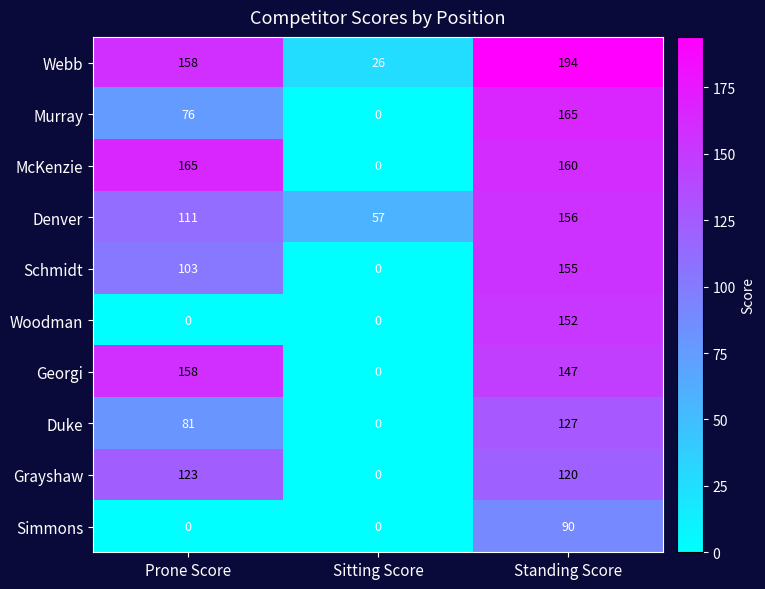

Reading right to left, list all the values displayed in this chart.

Webb: Standing Score=194	Sitting Score=26	Prone Score=158
Murray: Standing Score=165	Sitting Score=0	Prone Score=76
McKenzie: Standing Score=160	Sitting Score=0	Prone Score=165
Denver: Standing Score=156	Sitting Score=57	Prone Score=111
Schmidt: Standing Score=155	Sitting Score=0	Prone Score=103
Woodman: Standing Score=152	Sitting Score=0	Prone Score=0
Georgi: Standing Score=147	Sitting Score=0	Prone Score=158
Duke: Standing Score=127	Sitting Score=0	Prone Score=81
Grayshaw: Standing Score=120	Sitting Score=0	Prone Score=123
Simmons: Standing Score=90	Sitting Score=0	Prone Score=0